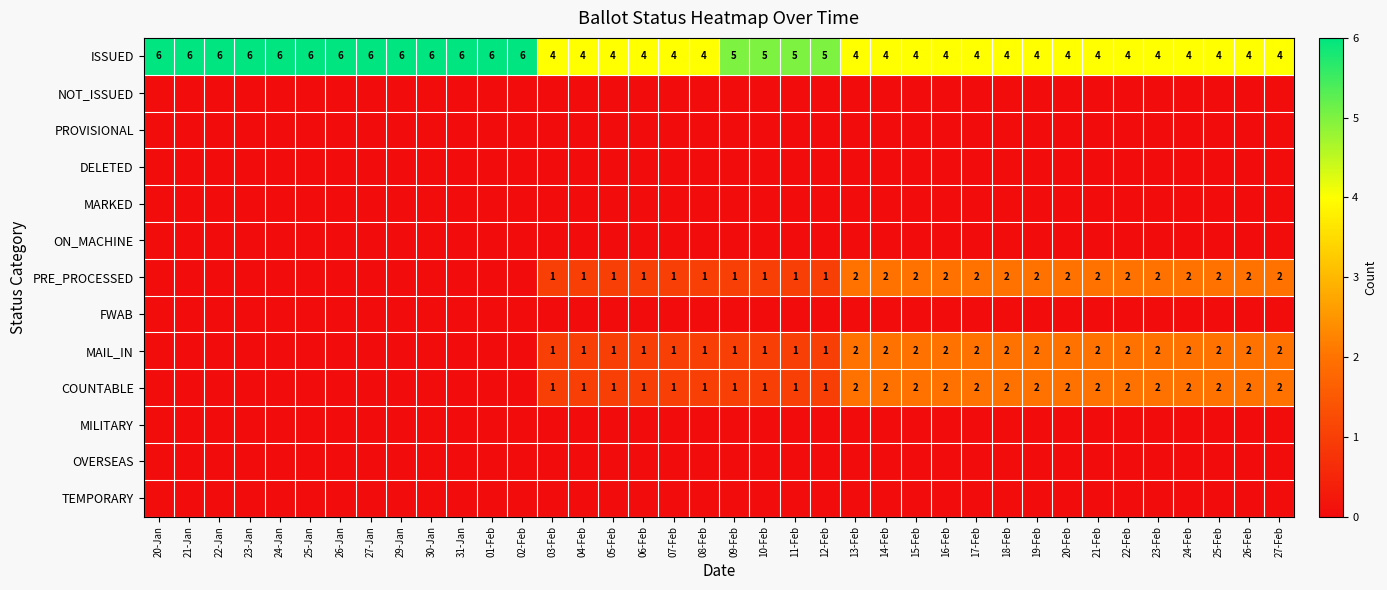

What is the spread (max minus min) of values at 27-Jan?

6